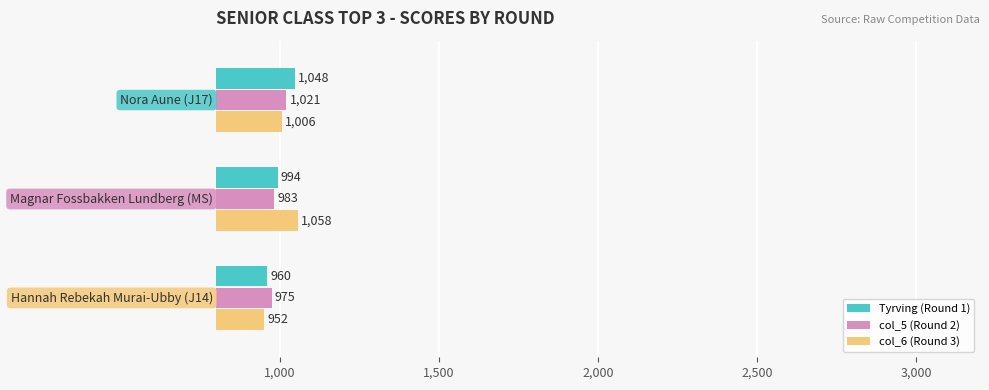

What is the minimum value for col_6 (Round 3)?

952